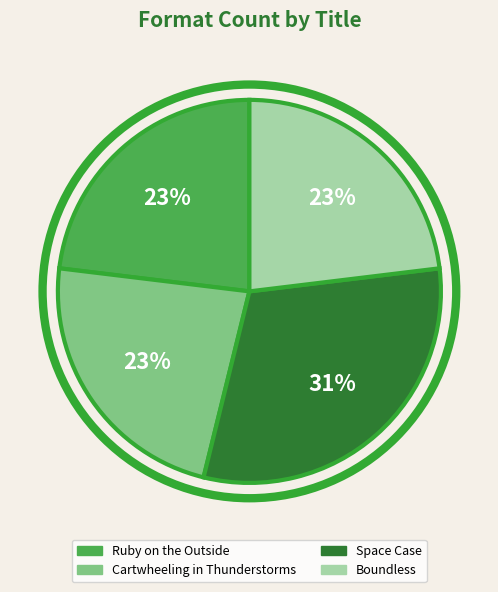

Is the sum of Ruby on the Outside and Space Case greater than half?

Yes